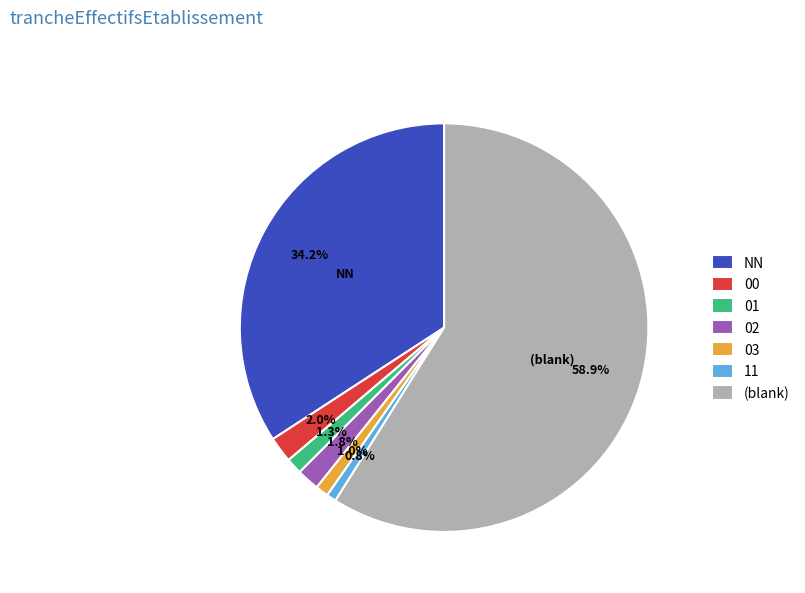

Which slice is the largest?

(blank)